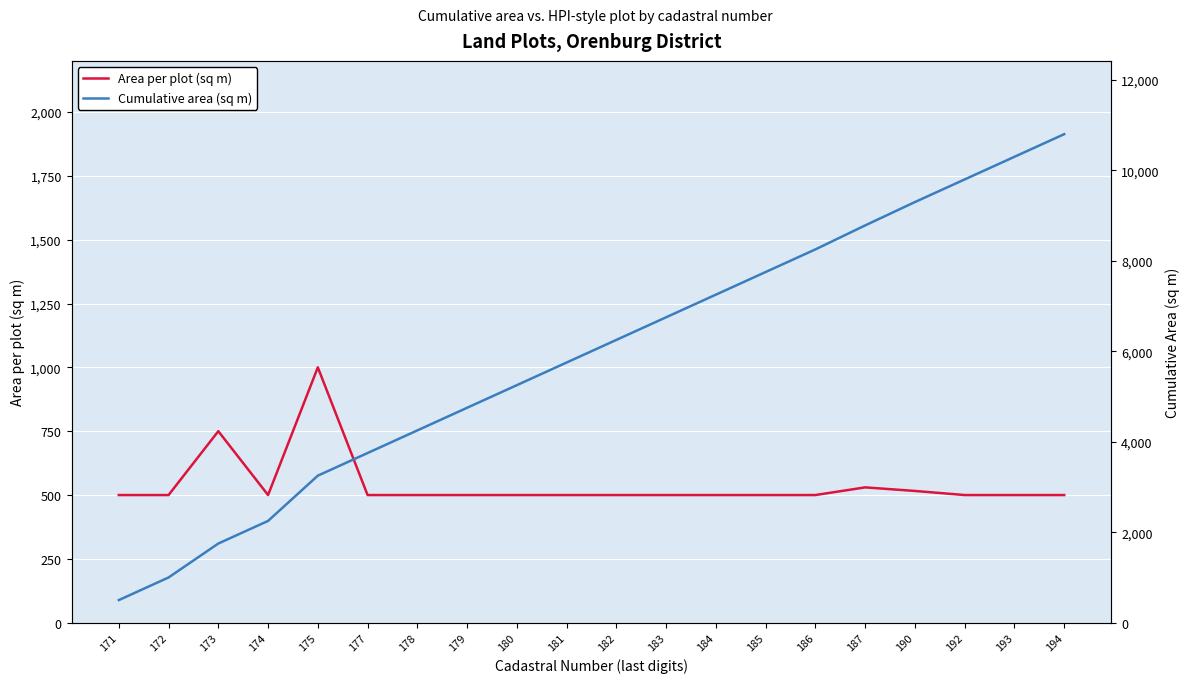

Count the number of data series in this chart.

2